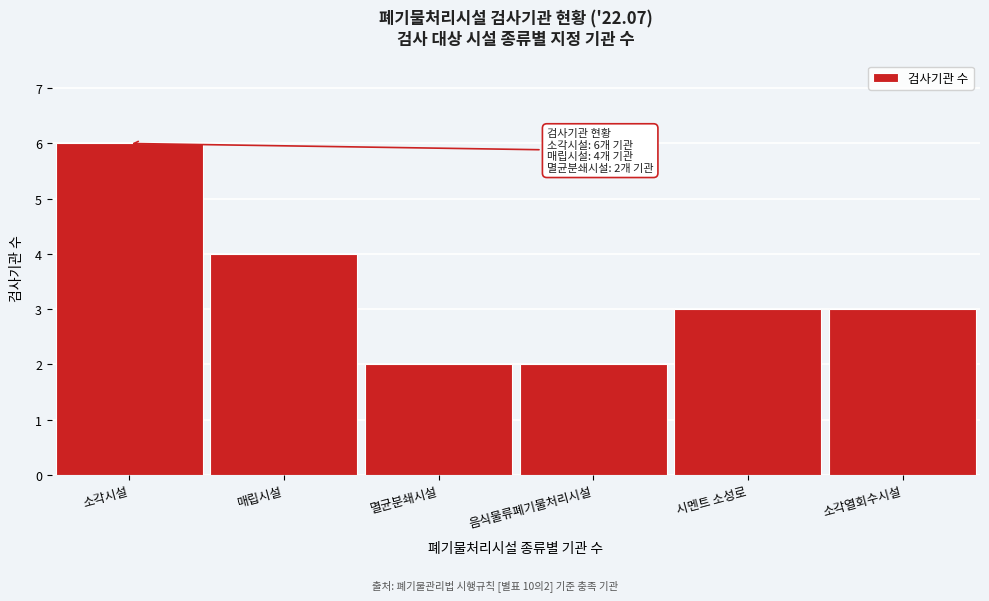

Reading right to left, transcribe all the data shown in this chart.

소각열회수시설=3	시멘트 소성로=3	음식물류폐기물처리시설=2	멸균분쇄시설=2	매립시설=4	소각시설=6